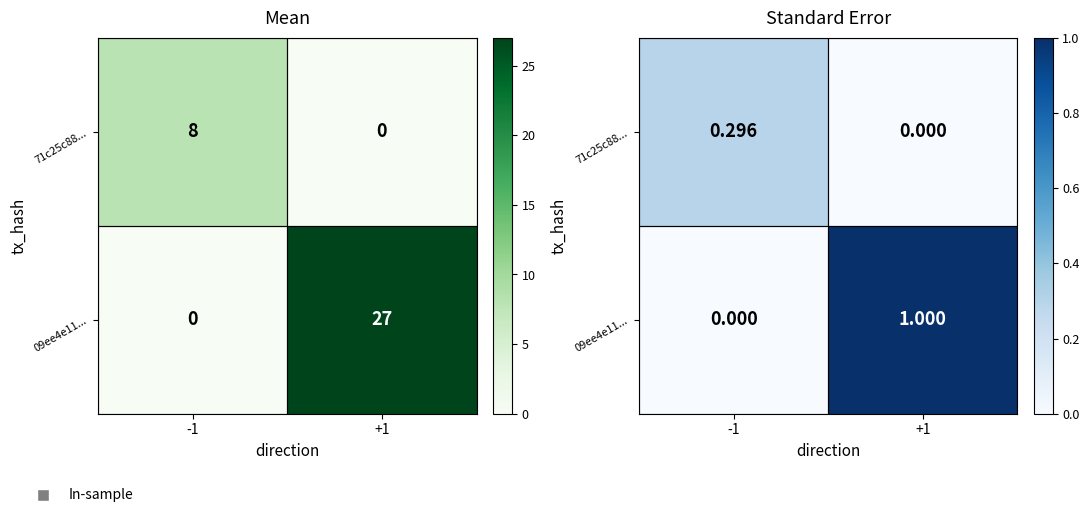

How many categories are shown in the chart?

2